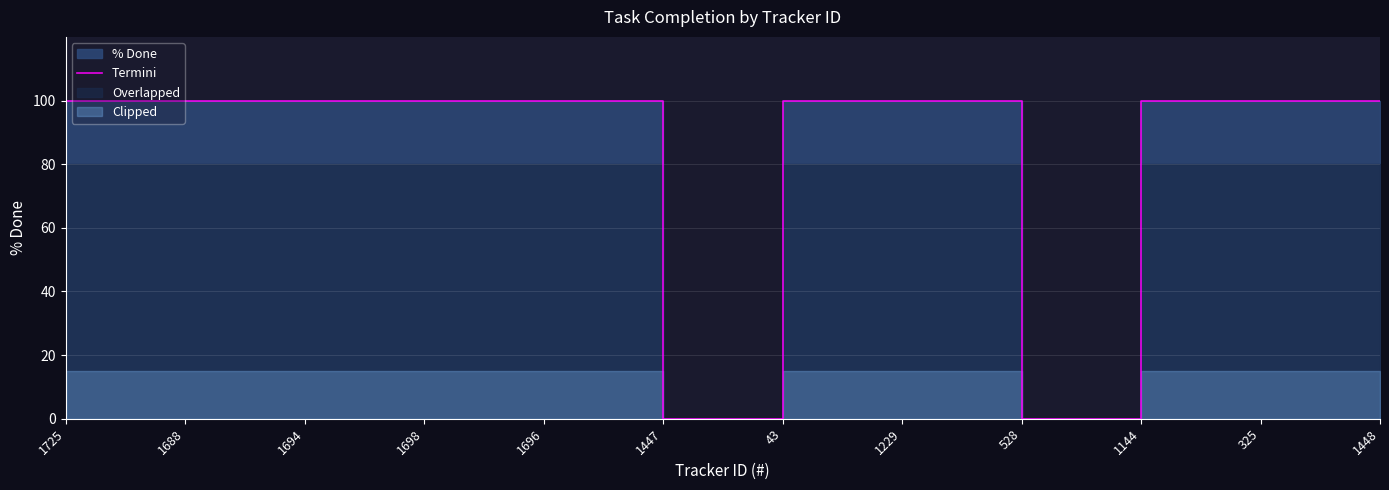

What is the maximum value shown in the chart?

100